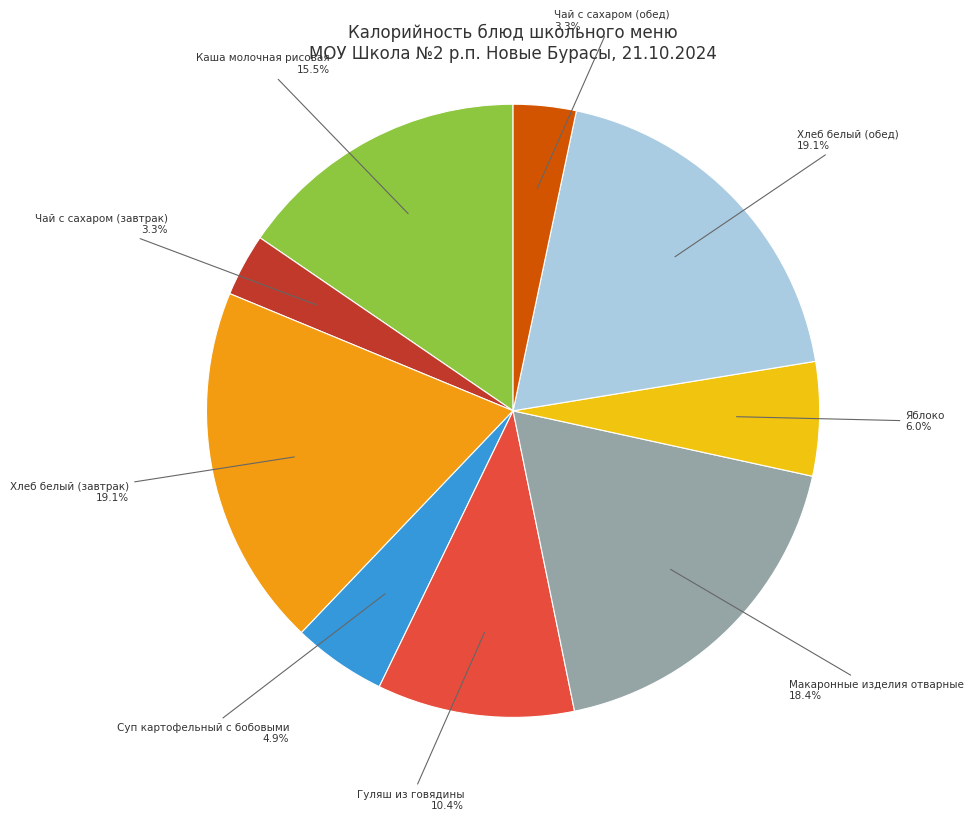

True or false: Макаронные изделия отварные accounts for 7% of the total.

False